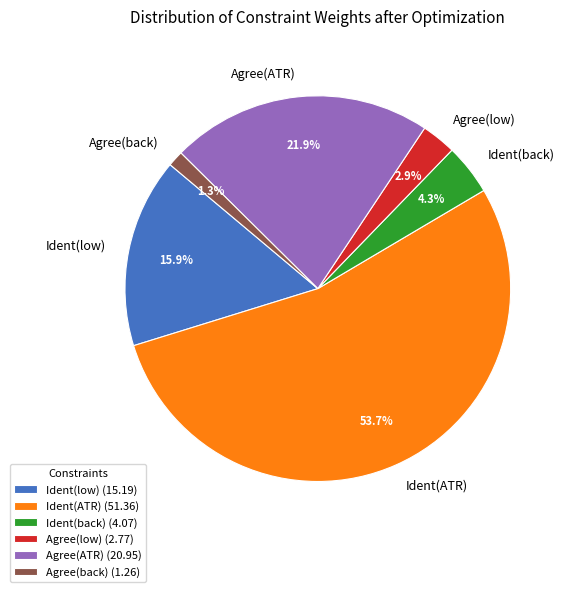

How many segments does this pie chart have?

6